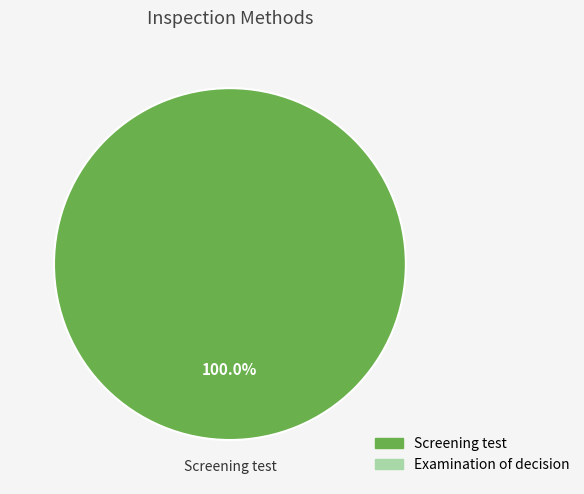

Does any single category account for the majority?

Yes